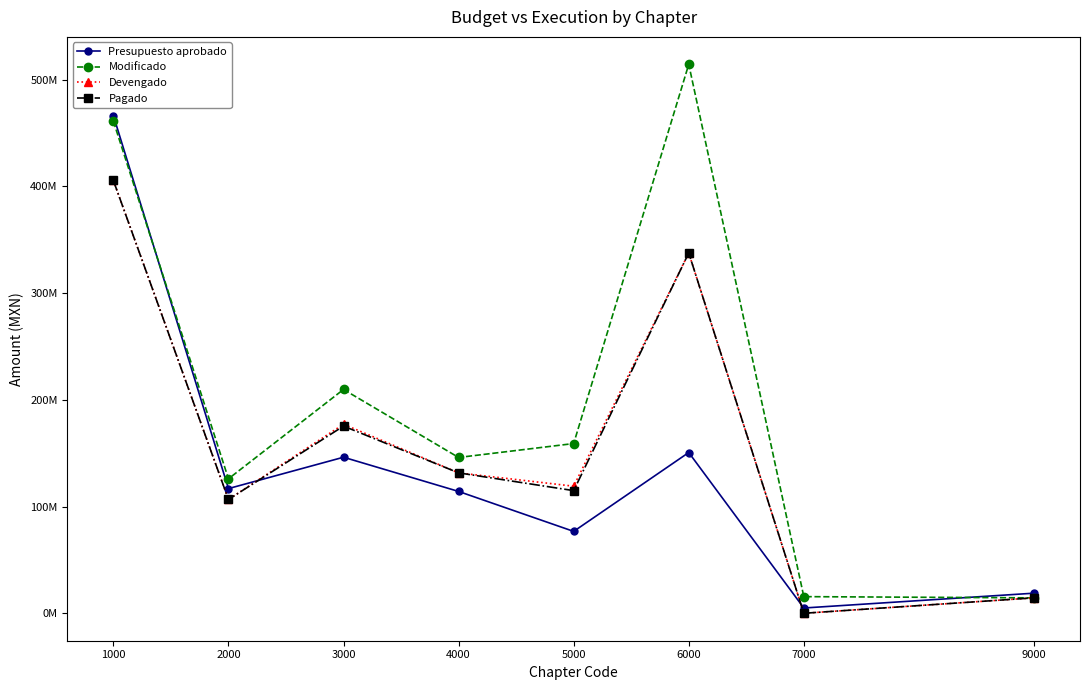

What is the difference between the Modificado values at 1000 and 3000?

251324282.2